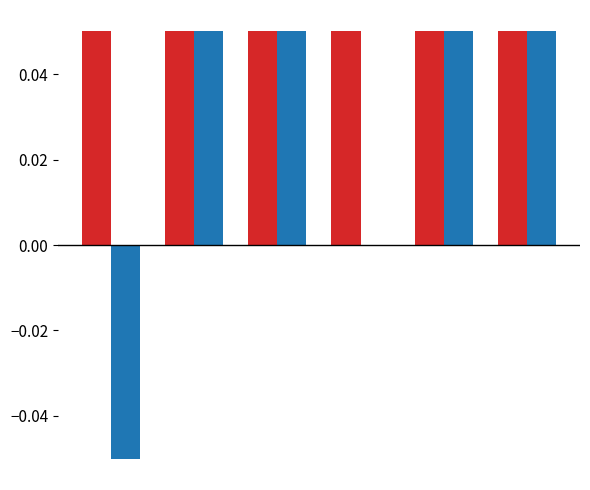

How many series are shown in this chart?

2